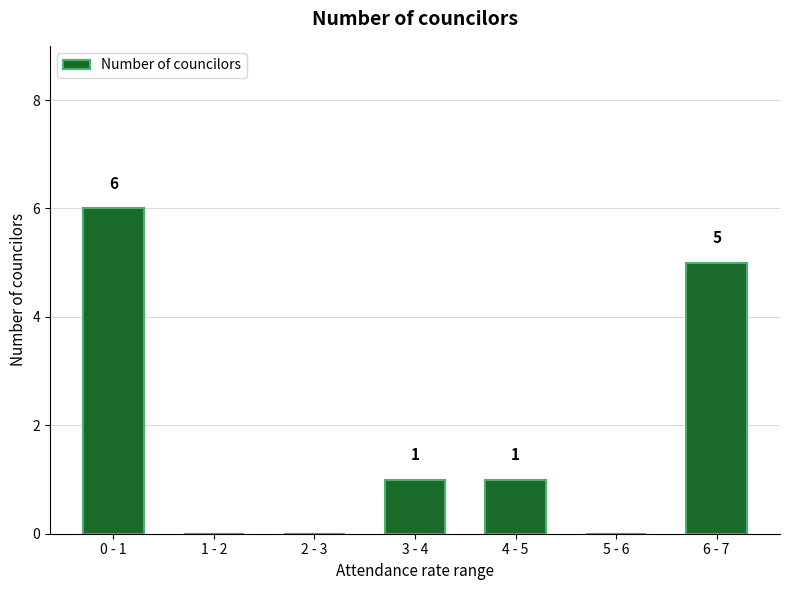

Reading left to right, transcribe all the data shown in this chart.

0 - 1=6	1 - 2=0	2 - 3=0	3 - 4=1	4 - 5=1	5 - 6=0	6 - 7=5